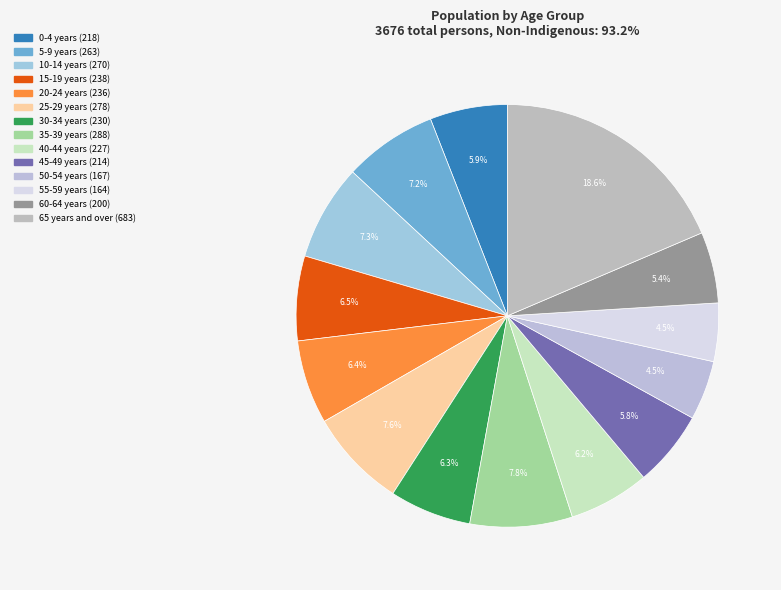

How many segments does this pie chart have?

14